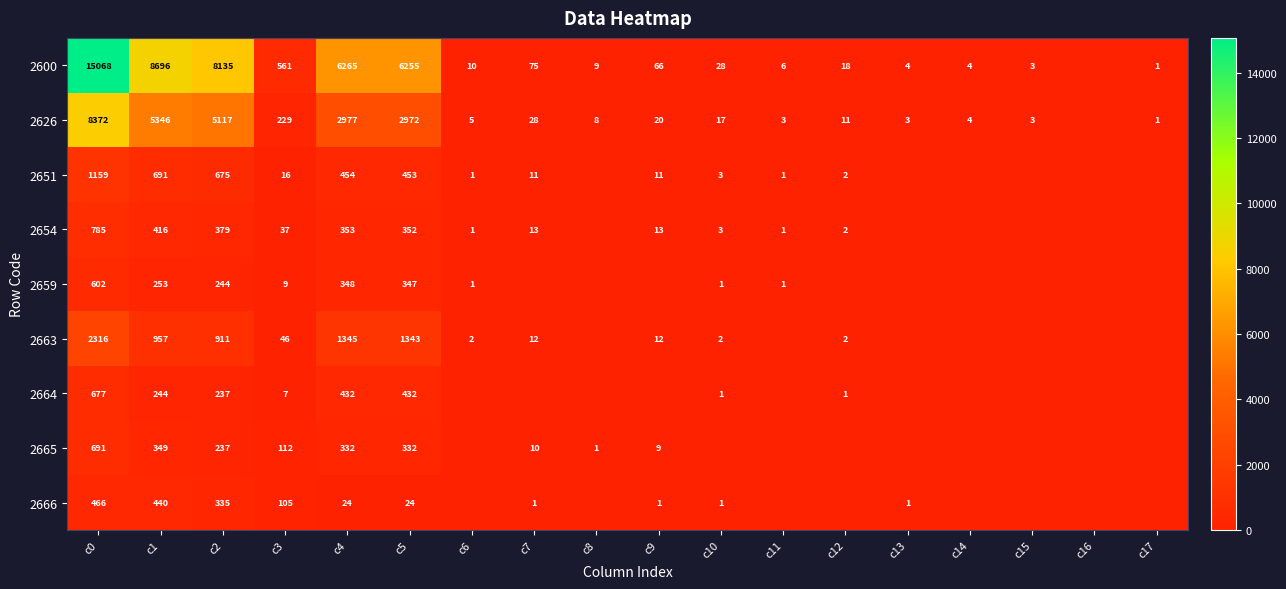

What is the difference between the 2654 values at c0 and c4?

432